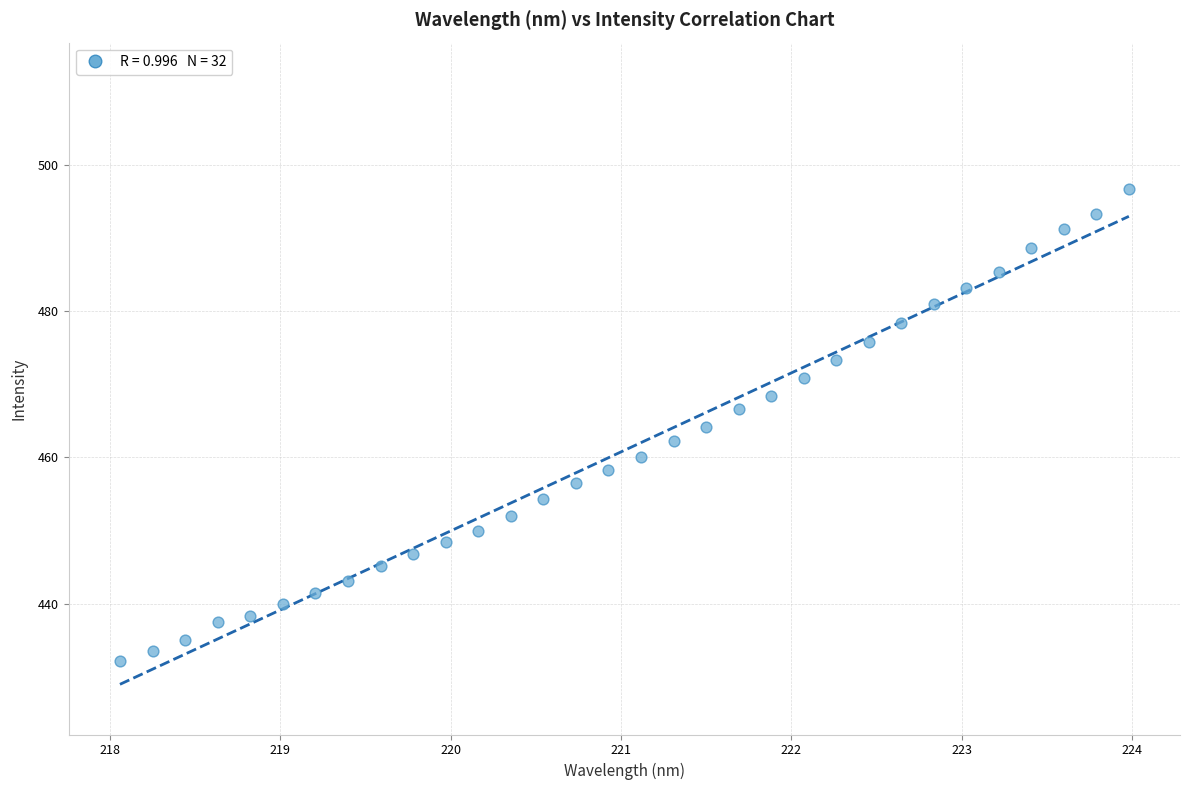

What is the range of Y values (max minus min)?

64.7